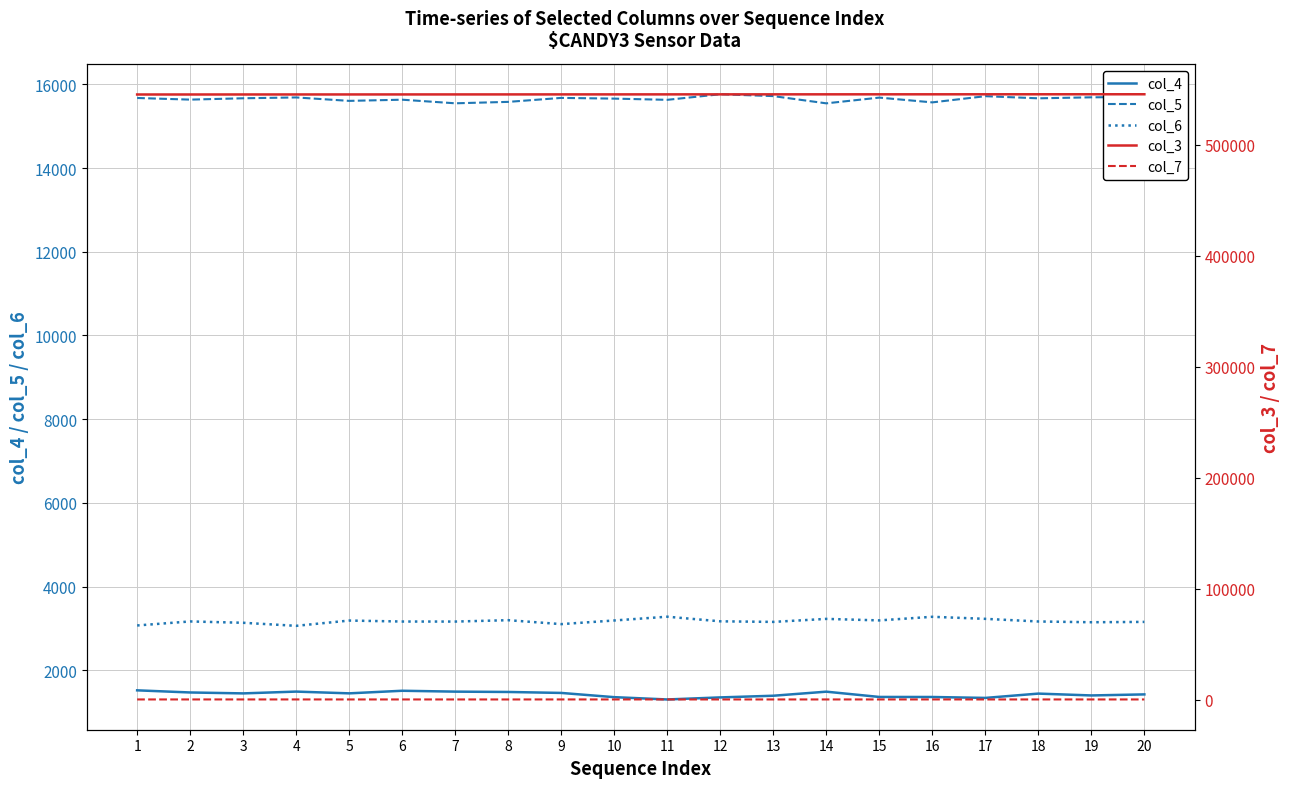

Rank the categories by col_6 value from highest to lowest.

11, 16, 17, 14, 8, 15, 10, 5, 12, 2, 18, 6, 7, 13, 20, 19, 3, 9, 1, 4